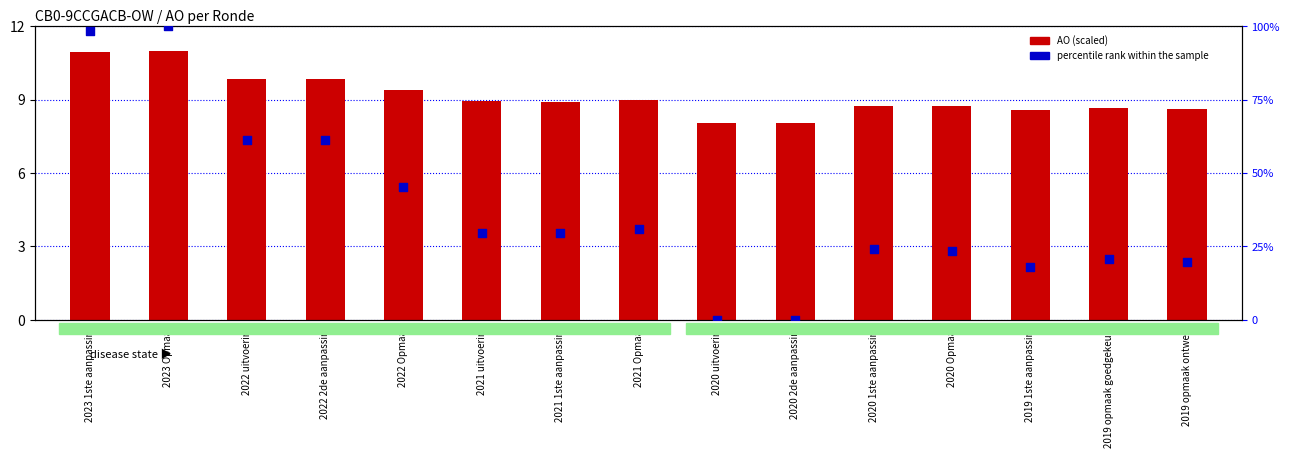

What is the total value across all series at 2023 1ste aanpassing?

109.3